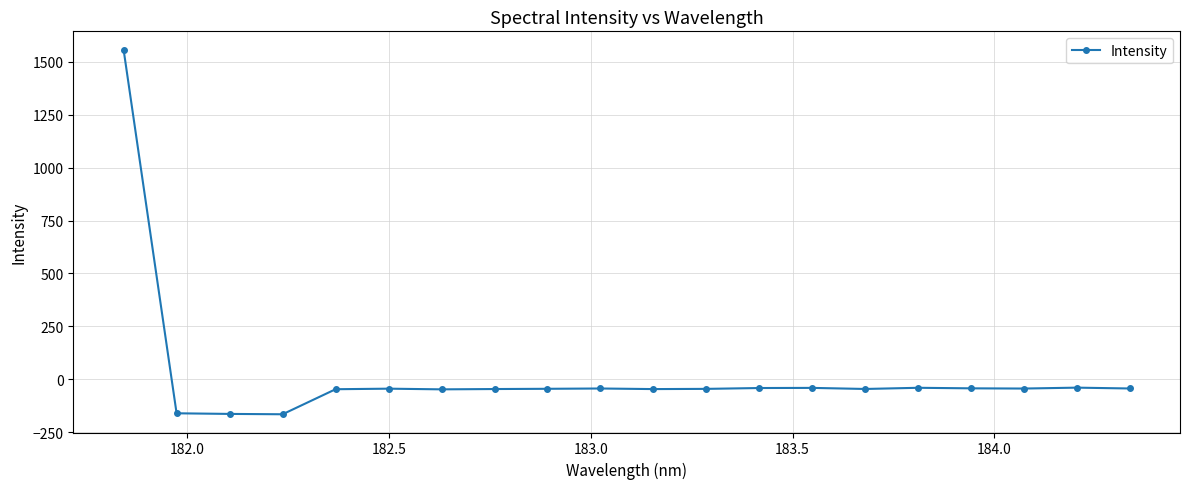

What is the difference between the maximum and minimum values?

1723.1